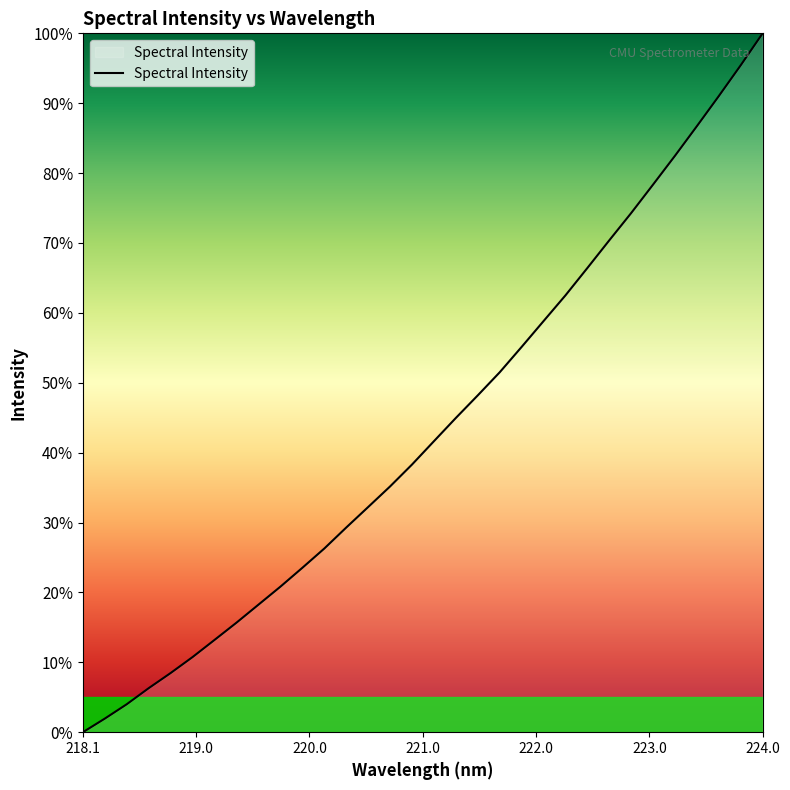

What is the maximum value shown in the chart?

100.0